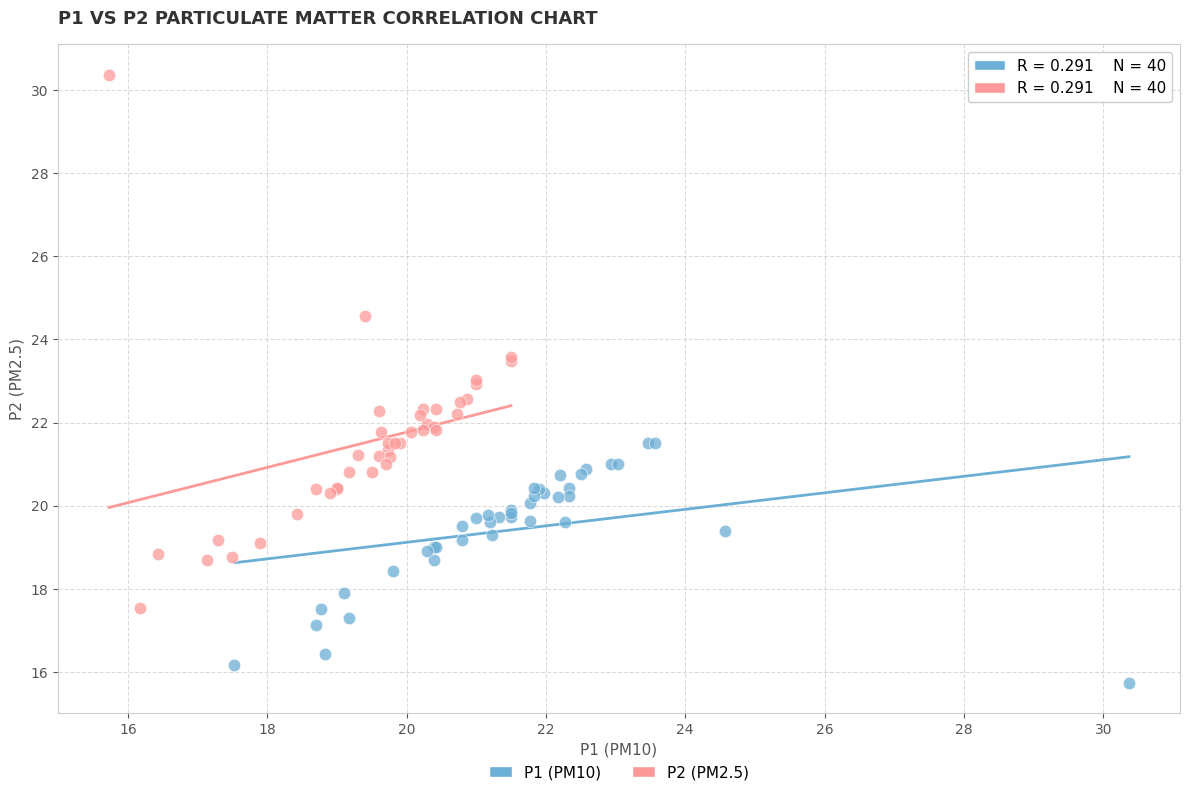

What are all the series names shown in the legend?

P1 (PM10), P2 (PM2.5)